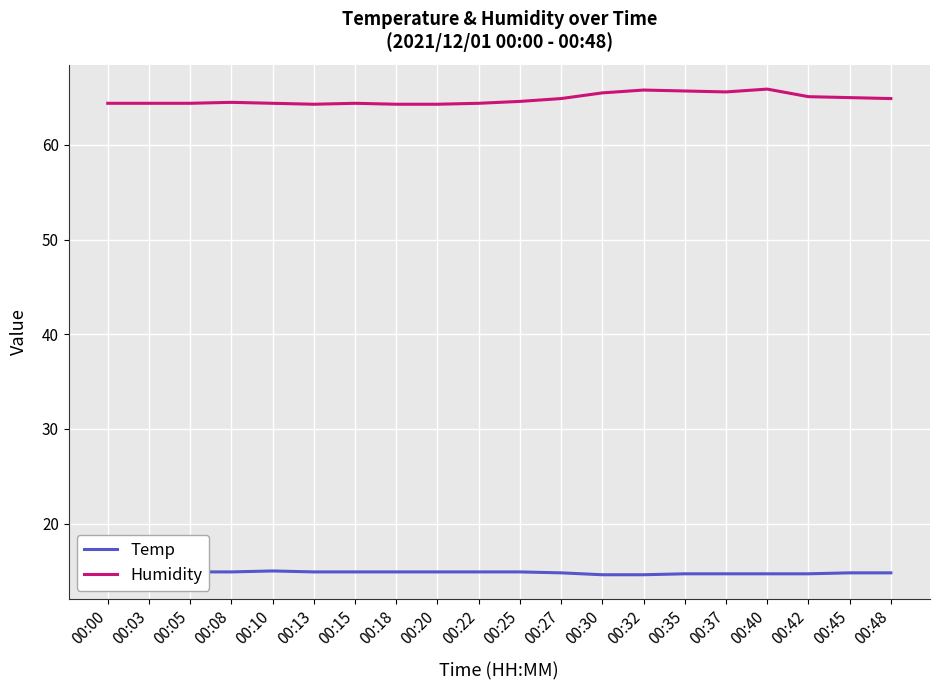

True or false: Humidity and Temp cross at least once.

False